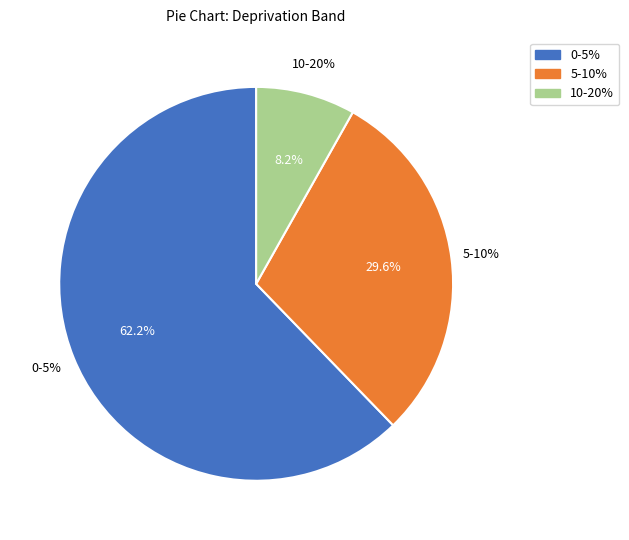

To the nearest percent, what is the combined percentage of 0-5% and 5-10%?

92%